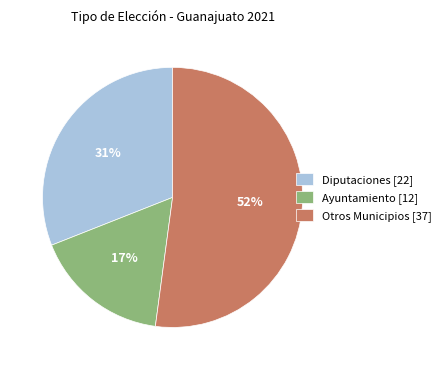

To the nearest percent, what is the combined percentage of Diputaciones [22] and Ayuntamiento [12]?

48%